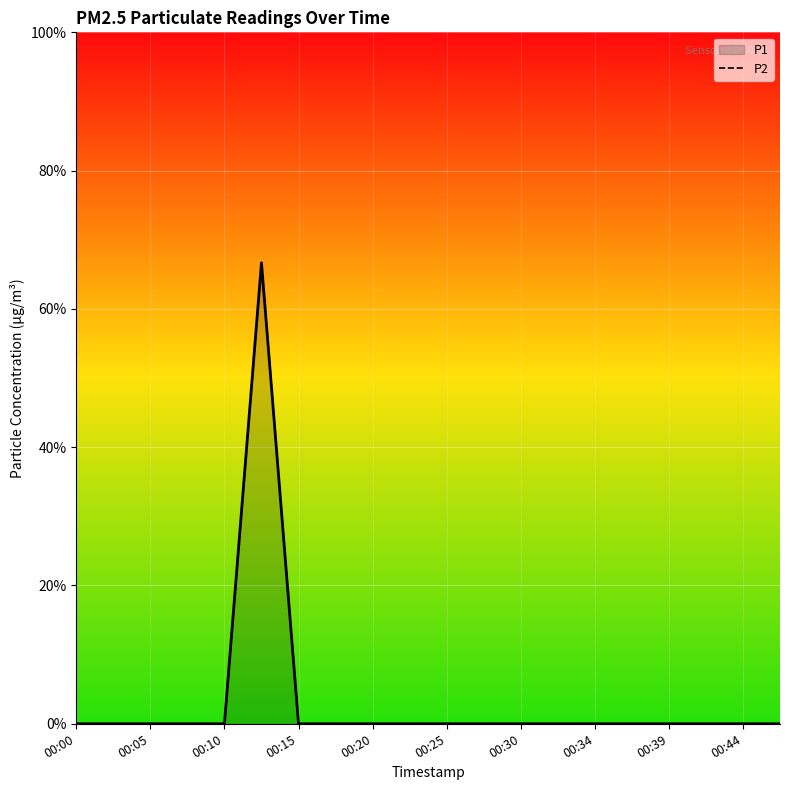

What is the label of the 10th point from the left?

00:44